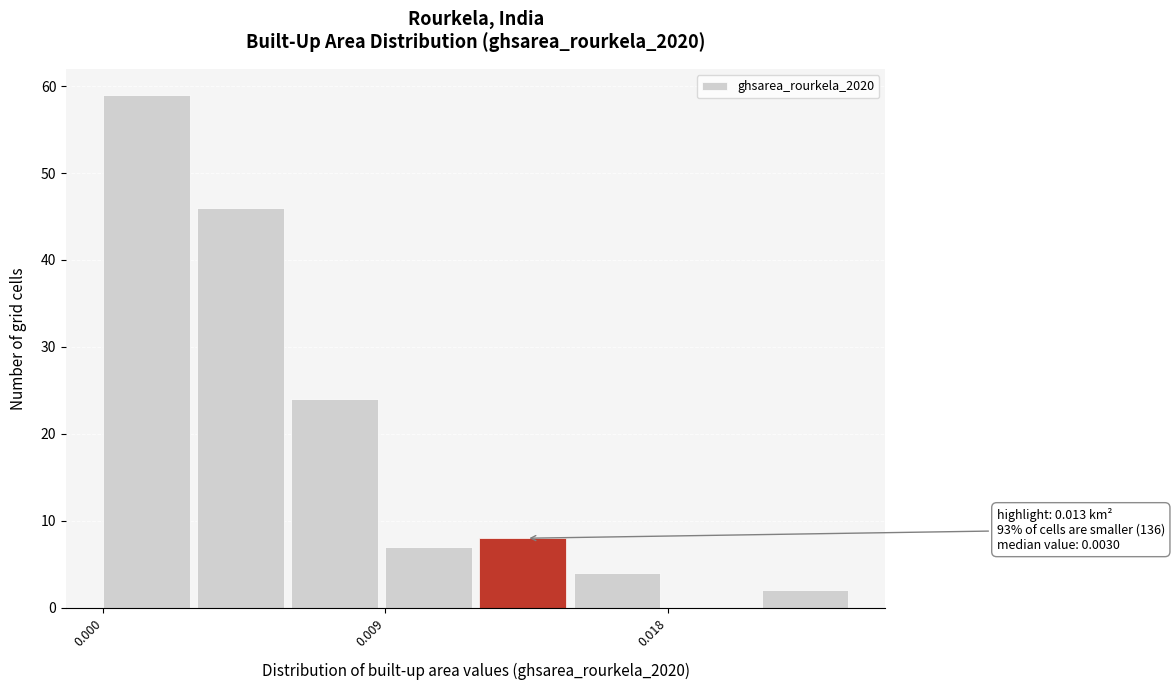

Around what value on the x-axis is the tallest bar? Give the approximate position of its centre, as read against the axis.

0.001